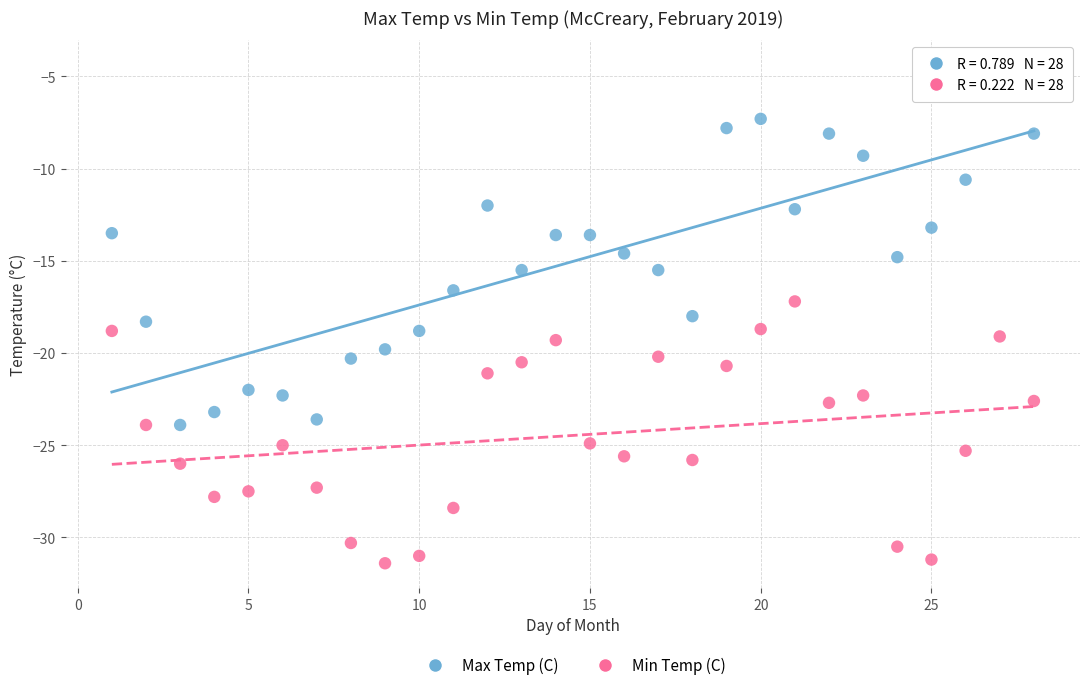

What is the X range (max minus min) for the scatter plot?

27.0